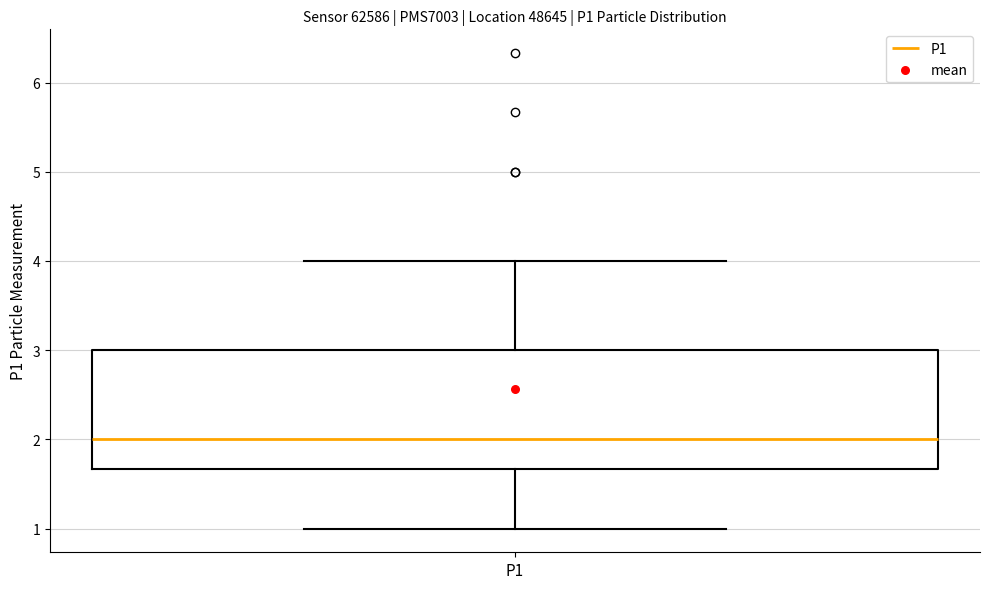

Read this box plot against the y-axis: the position of the median line, the range covered by the box, and the ends of both whiskers. The values are not printed on the chart, so give them approximately, as read against the axis.

median 2.0, box 1.7 to 3.0, whiskers 1.0 to 4.0